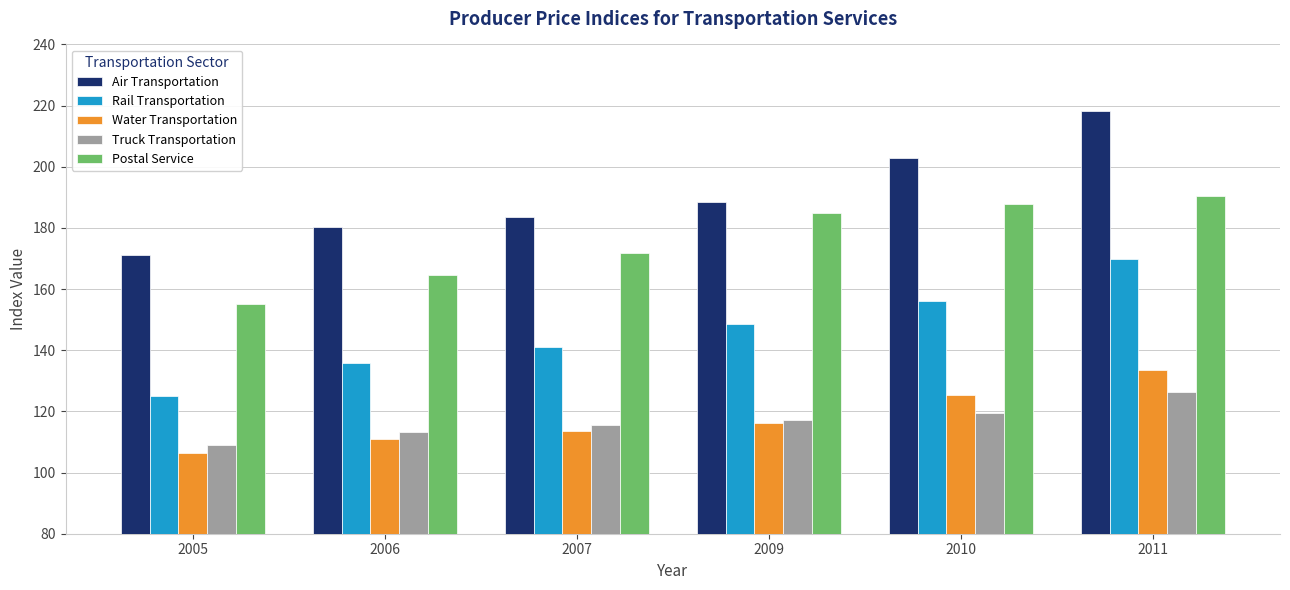

True or false: Truck Transportation has a value of 126.4 at 2011.

True